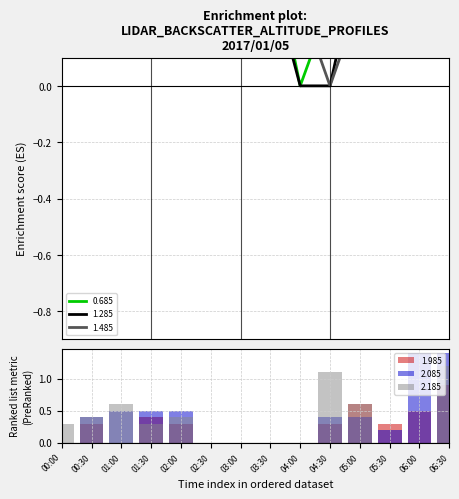

How many positive values does the 1.285 series have?

12